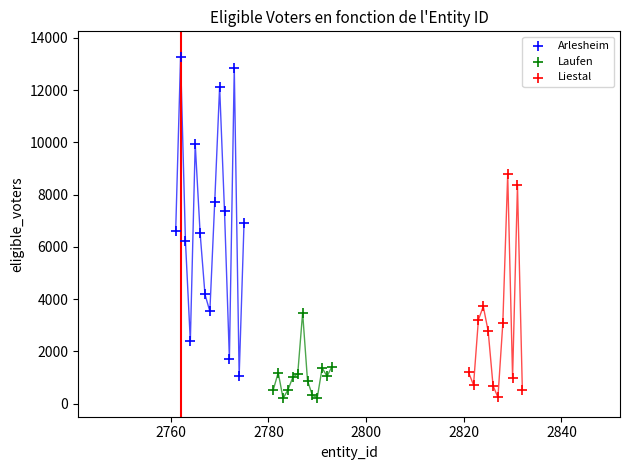

Which series has the largest Y range (max minus min)?

Arlesheim